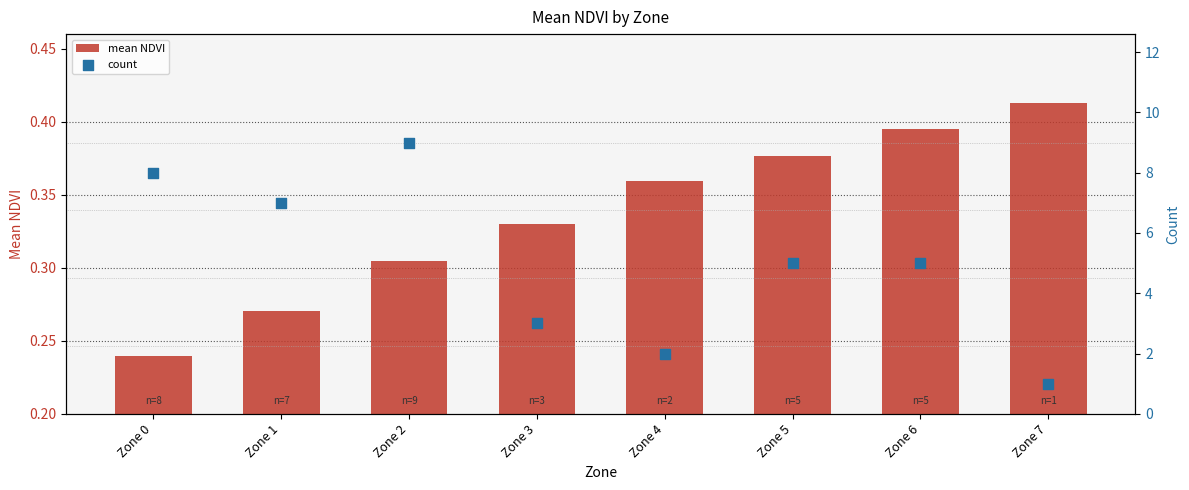

Which series reaches the maximum Y coordinate?

count